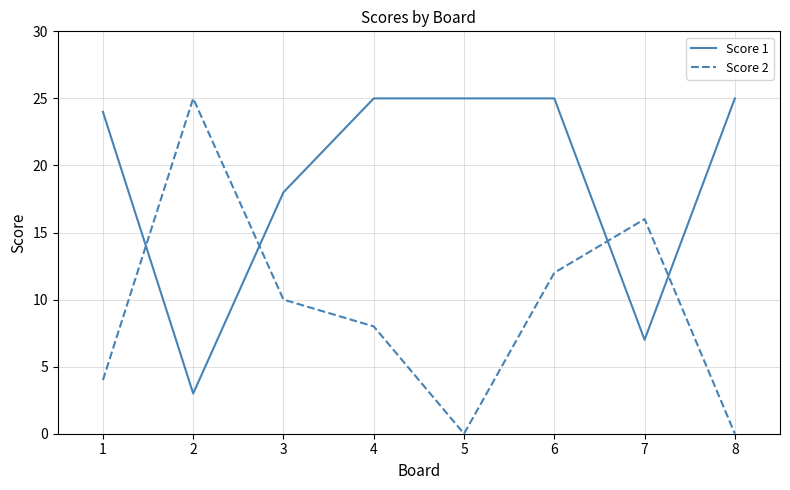

Which series has the largest total across all categories?

Score 1